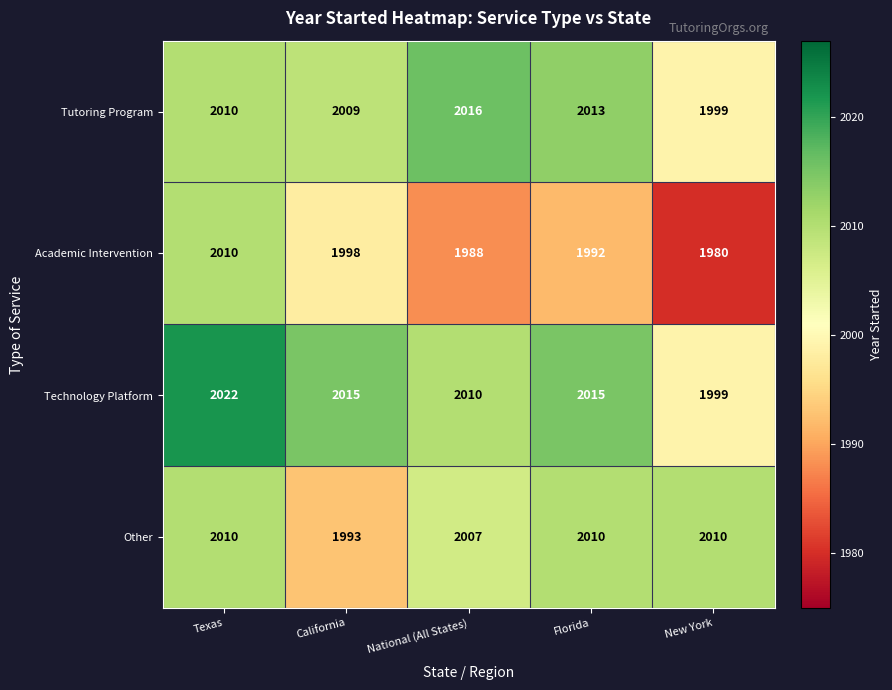

At which category does the chart reach its minimum across all series?

New York